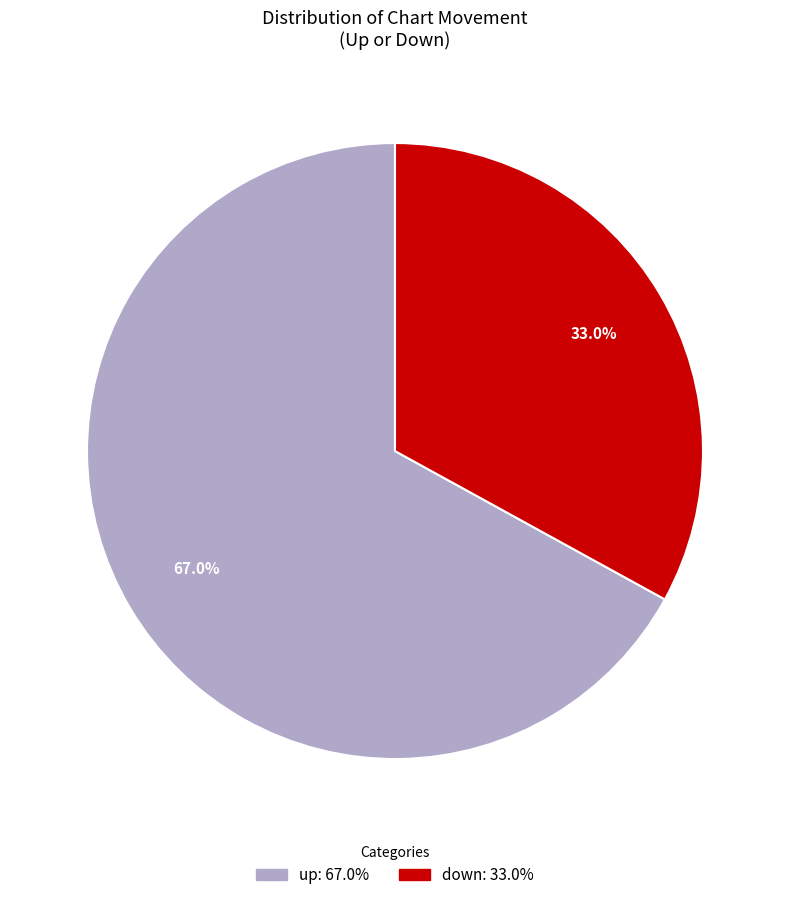

To the nearest percent, what is the difference between the largest and smallest slice percentages?

34%